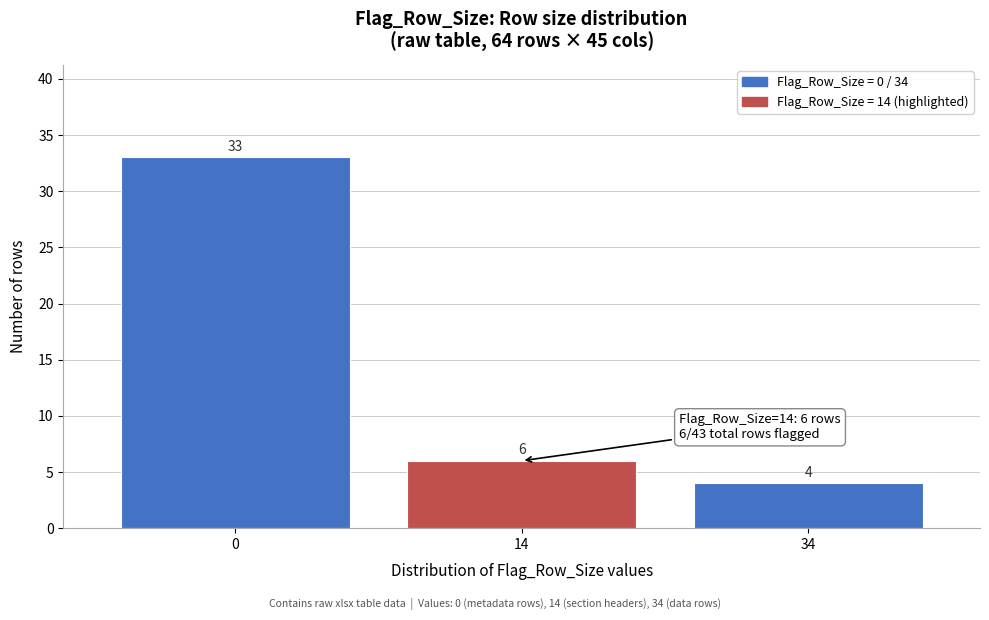

Reading left to right, transcribe all the data shown in this chart.

0=33	14=6	34=4